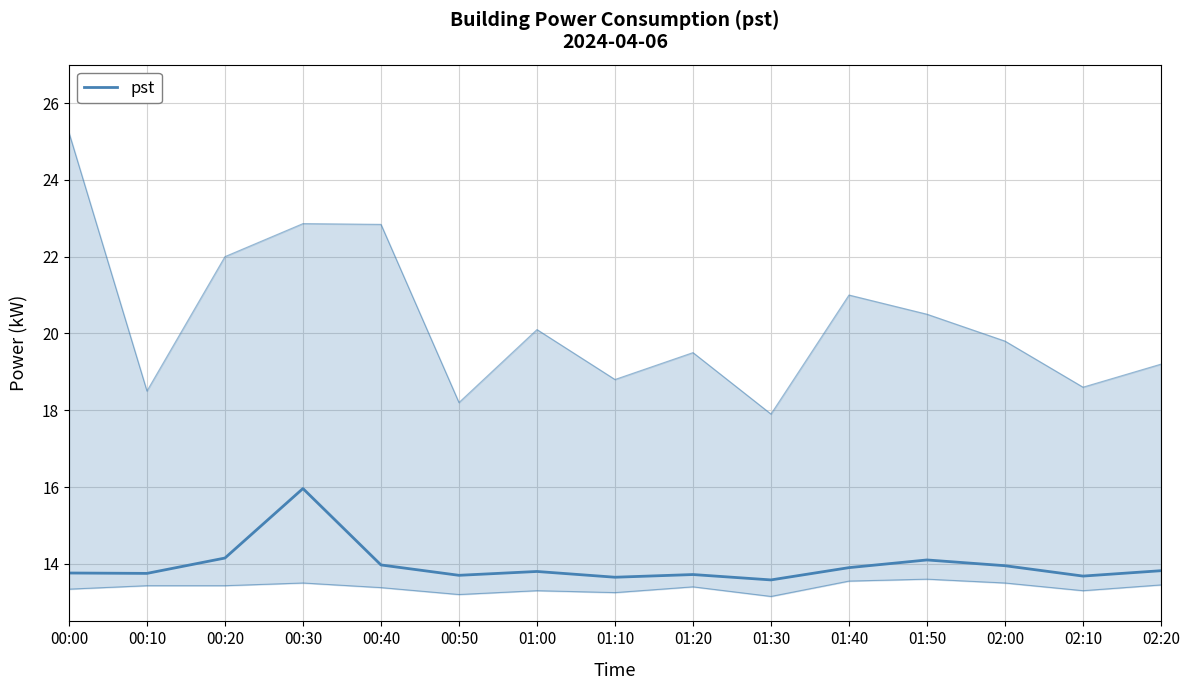

List the labels in order of value, smallest first.

01:30, 01:10, 02:10, 00:50, 01:20, 00:10, 00:00, 01:00, 02:20, 01:40, 02:00, 00:40, 01:50, 00:20, 00:30